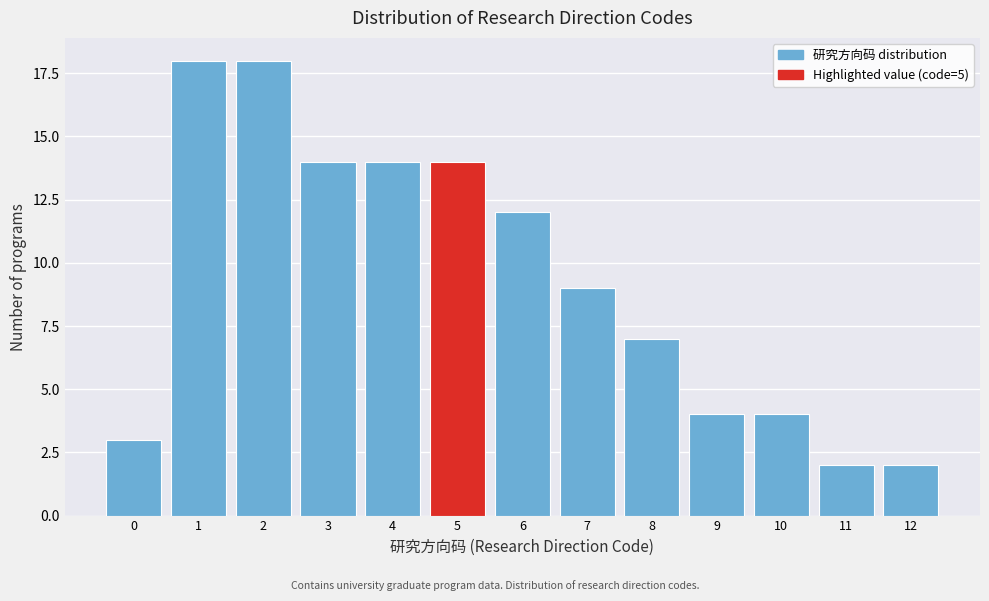

Reading right to left, transcribe all the data shown in this chart.

2	2	4	4	7	9	12	14	14	14	18	18	3